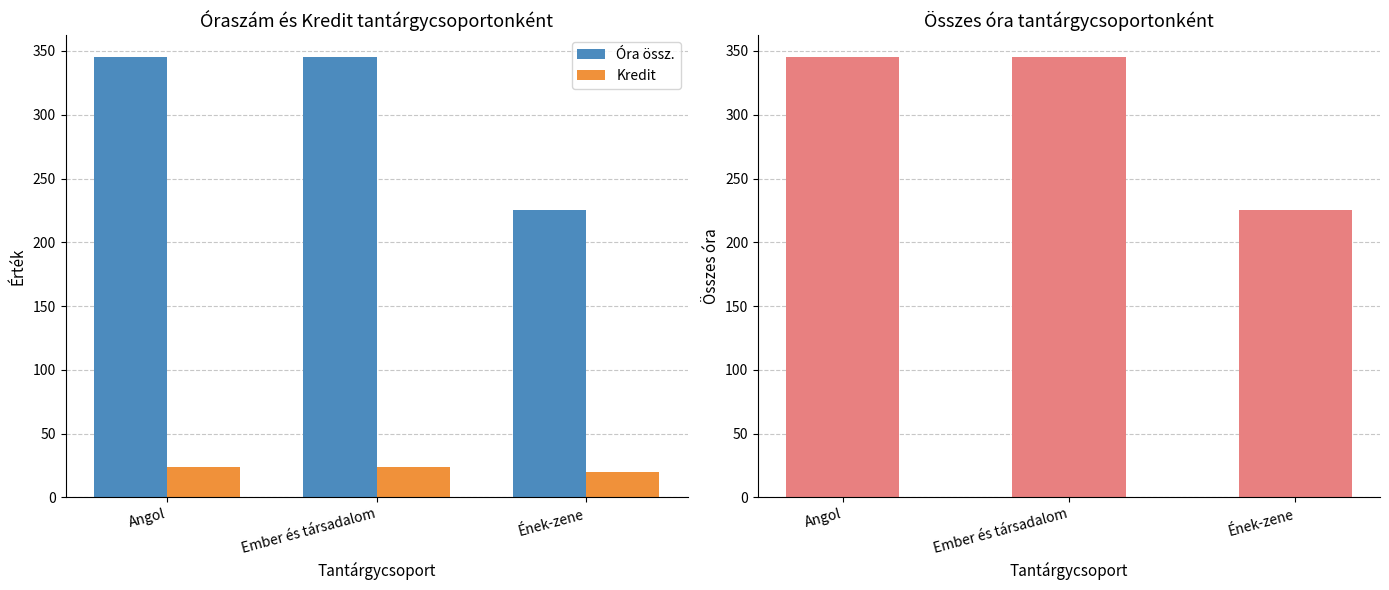

What is the sum of the Óra összesen values at Ének-zene and Angol?

570